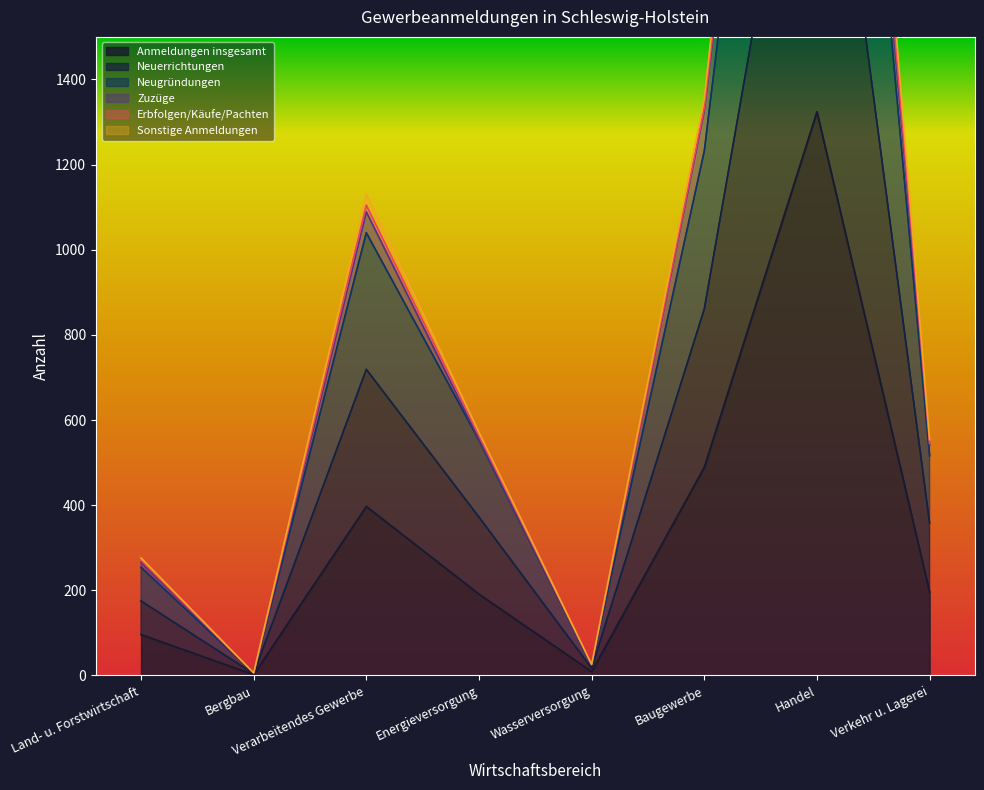

True or false: Anmeldungen insgesamt and Sonstige Anmeldungen cross at least once.

False